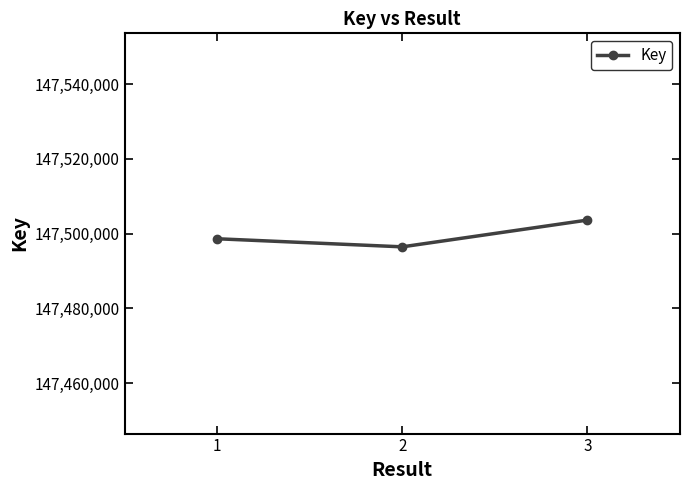

What is the average value?

147499566